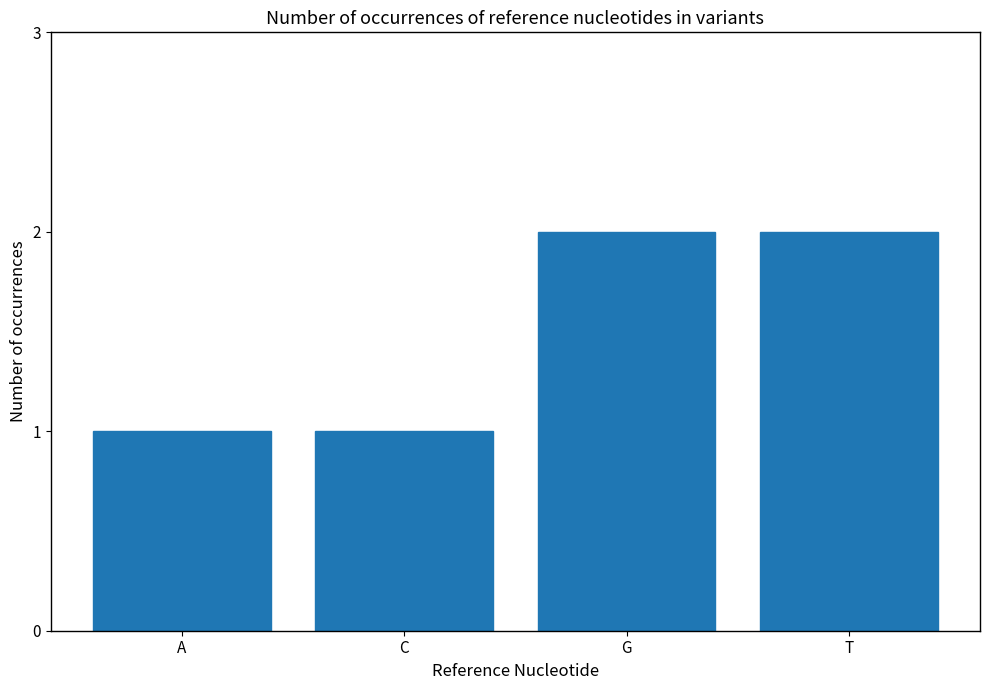

The chart shows a value of 2 at G. True or false?

True